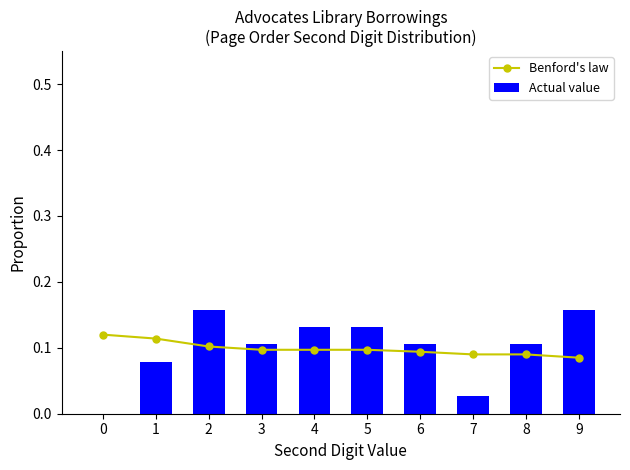

Is the value of Actual value at 5 greater than the value of Benford's law at 4?

Yes